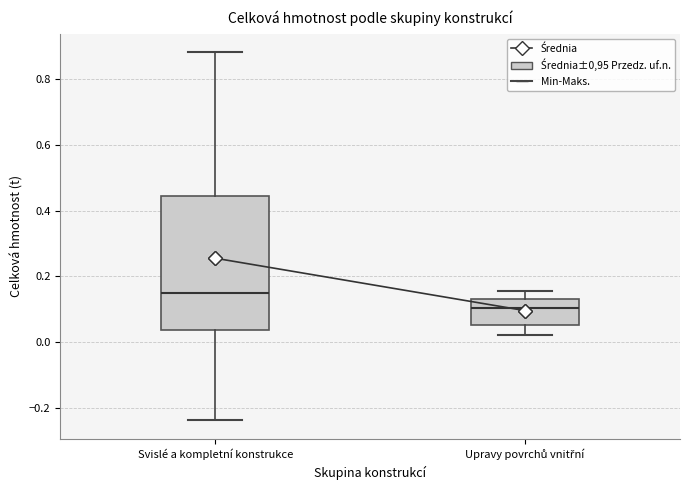

Which box is the tallest, from its lower edge to its upper edge?

Svislé a kompletní konstrukce